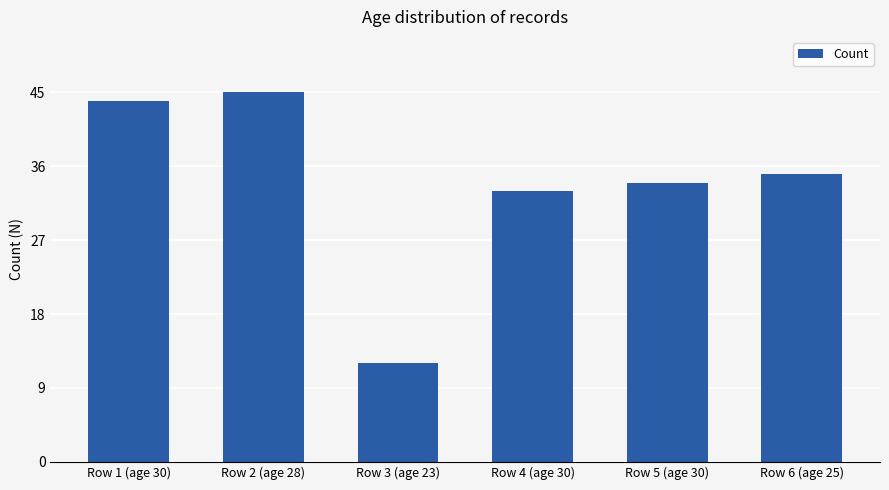

What is the sum of the values at Row 3 (age 23) and Row 4 (age 30)?

45